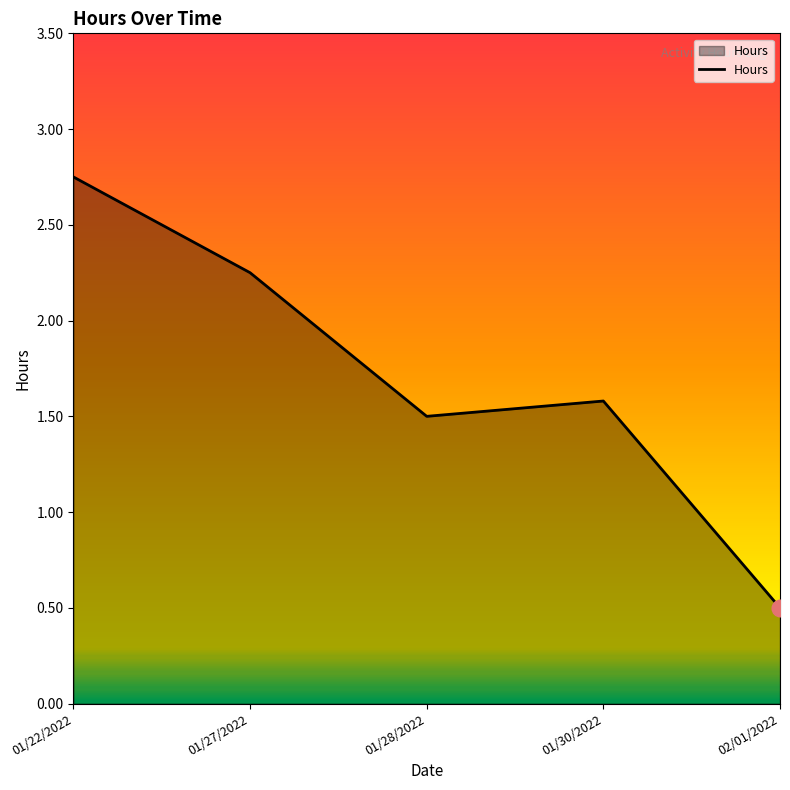

Approximately how many times larger is the value at 01/30/2022 compared to 01/28/2022?

1.1